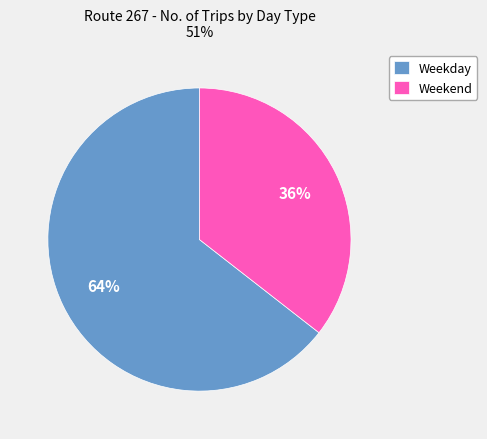

How many slices are in this pie chart?

2